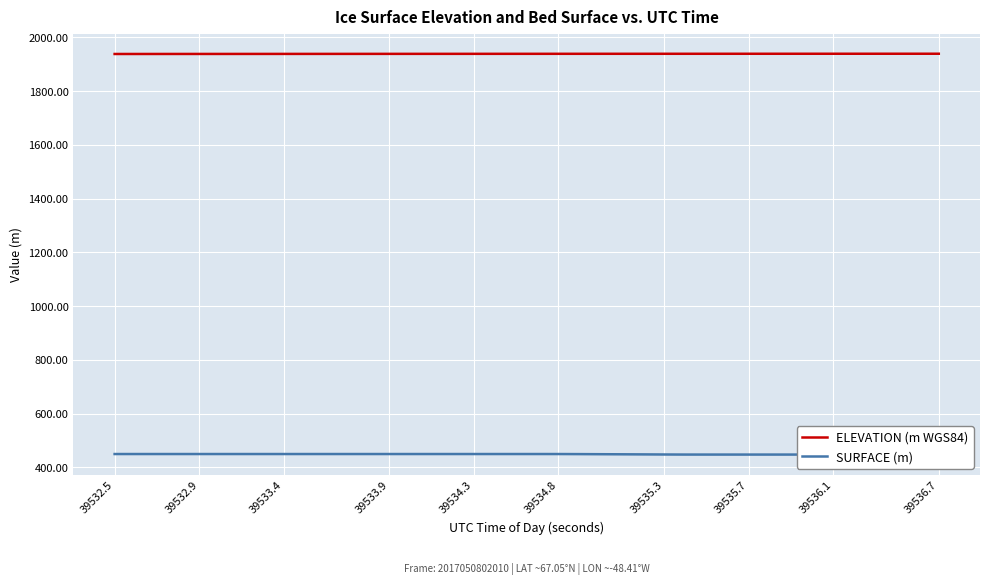

True or false: SURFACE (m) and ELEVATION (m WGS84) cross at least once.

False